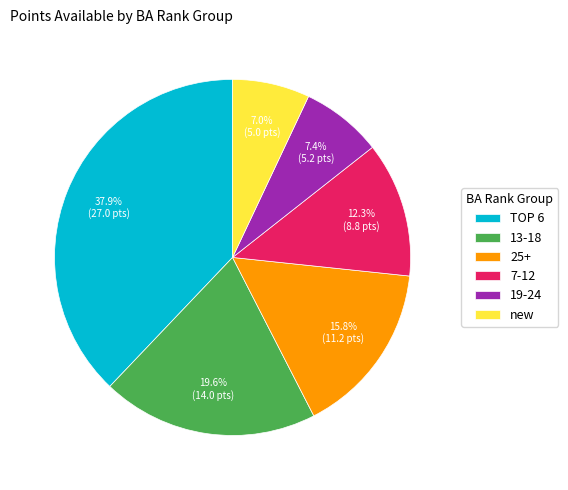

What percentage do 19-24 and new together represent?

14.4%